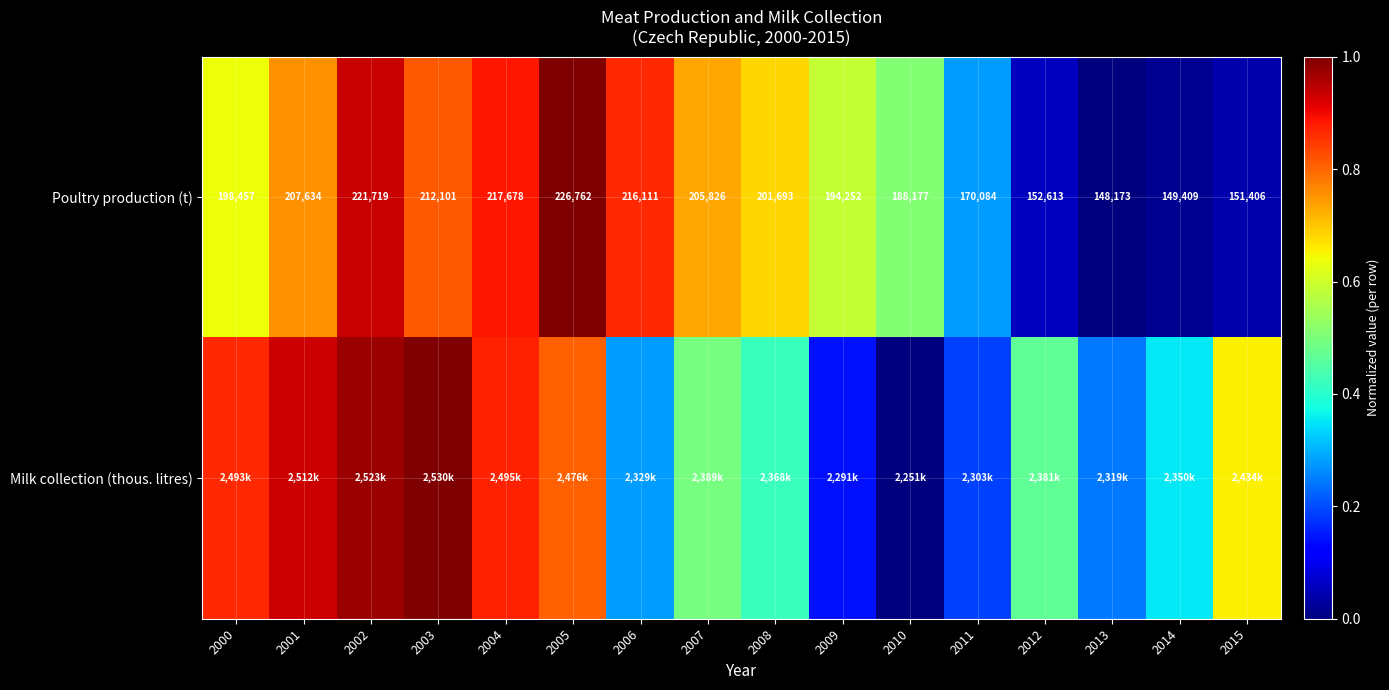

What is the difference between the Milk collection (thous. litres) values at 2009 and 2015?

0.5